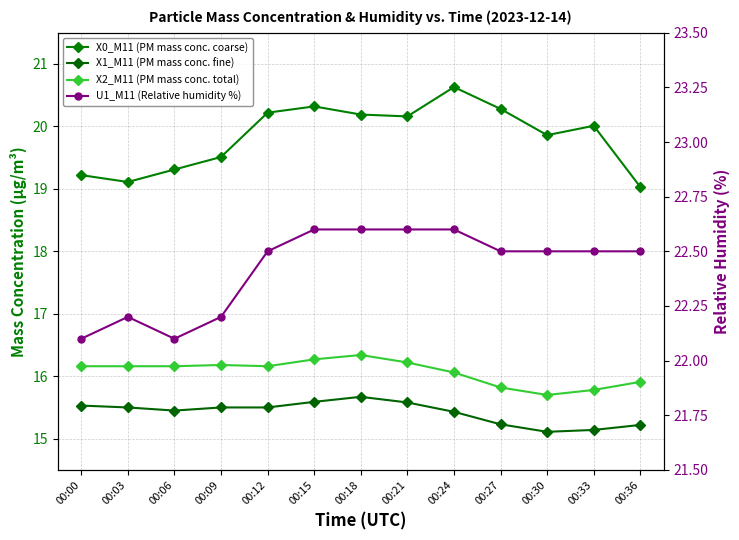

How many values in the X0_M11 (PM mass conc. coarse) series exceed 20?

7